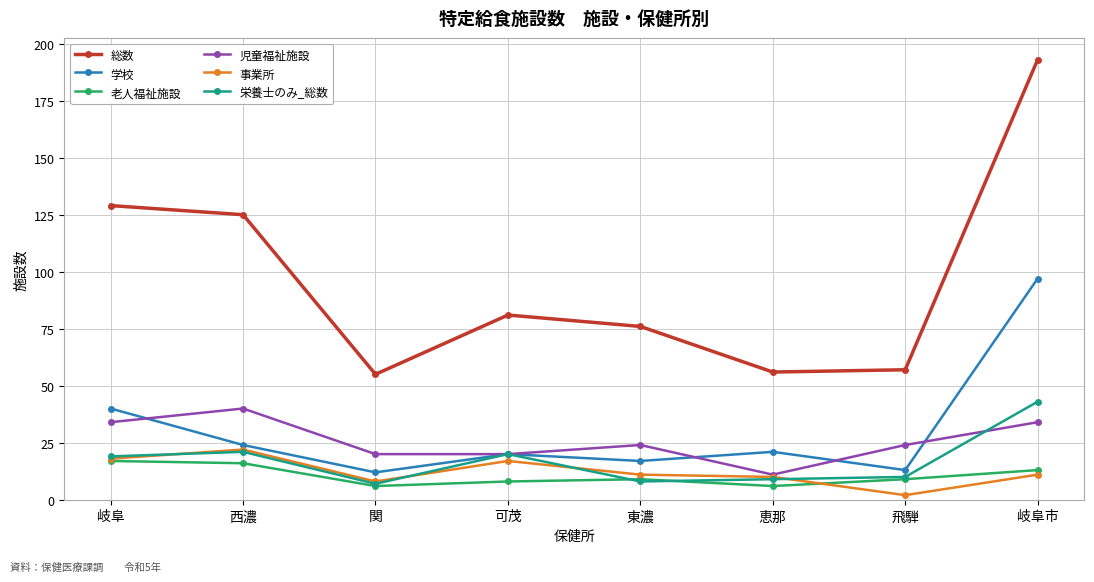

Count the number of data series in this chart.

6